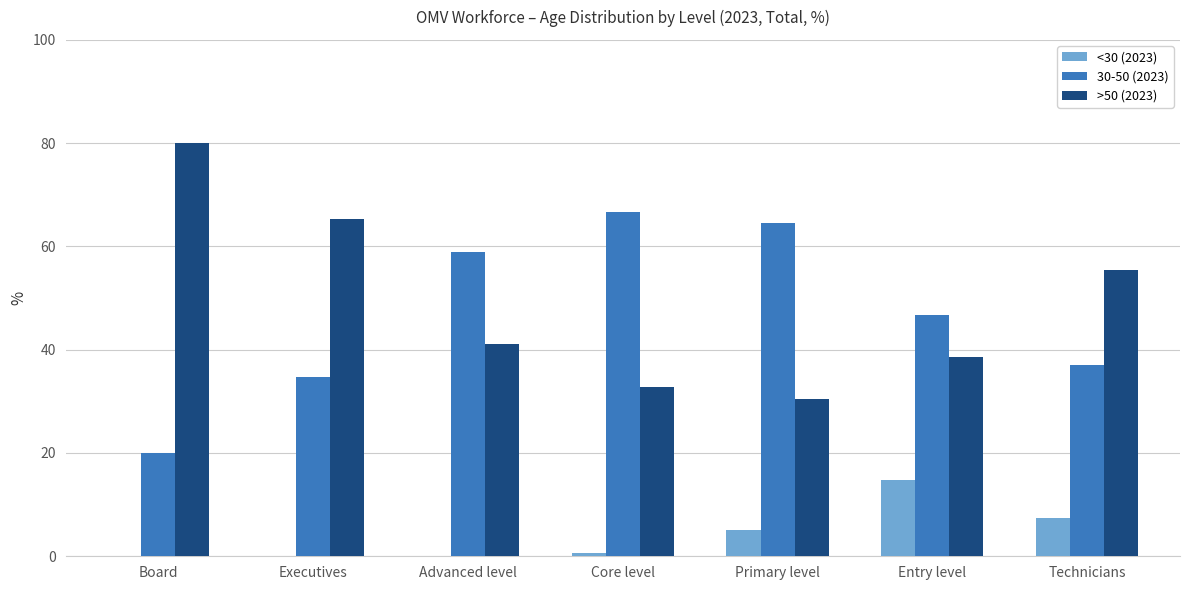

Reading right to left, extract all data points from this chart.

<30 (2023): Technicians=7.4	Entry level=14.7	Primary level=5.0	Core level=0.6	Advanced level=0.0	Executives=0.0	Board=0.0
30-50 (2023): Technicians=37.1	Entry level=46.8	Primary level=64.5	Core level=66.6	Advanced level=59.0	Executives=34.7	Board=20.0
>50 (2023): Technicians=55.5	Entry level=38.5	Primary level=30.5	Core level=32.8	Advanced level=41.0	Executives=65.3	Board=80.0